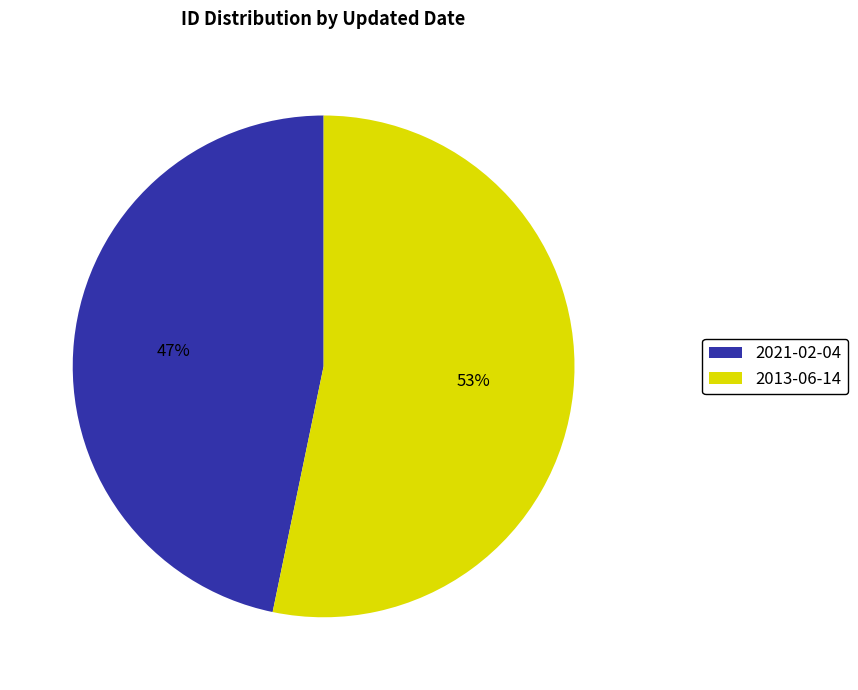

Do 2021-02-04 and 2013-06-14 together represent more than half of the pie?

Yes